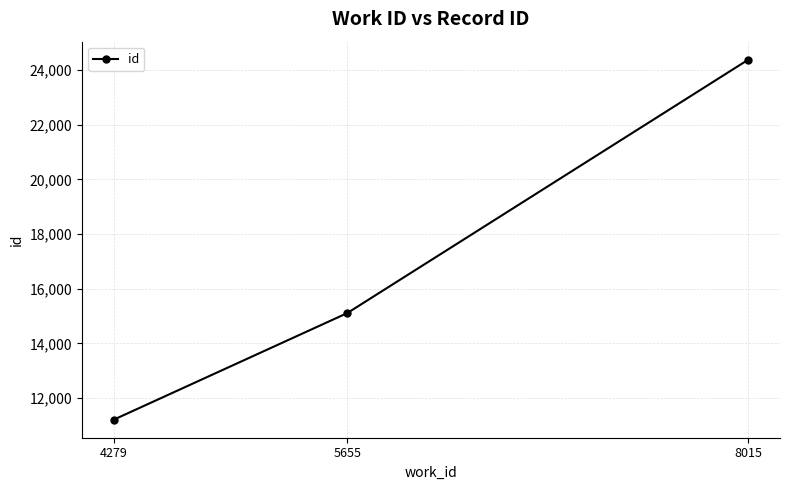

How many values are below 15108?

1